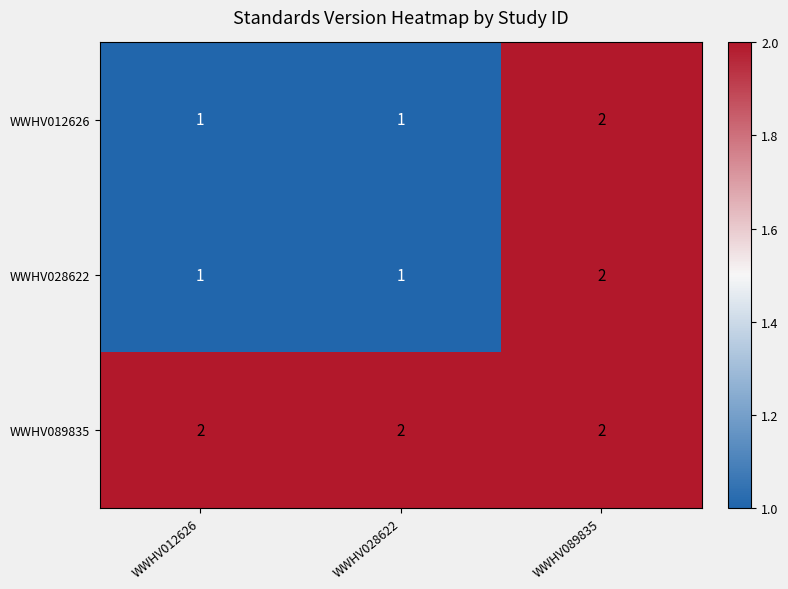

Reading left to right, list all the values displayed in this chart.

WWHV012626: 1	1	2
WWHV028622: 1	1	2
WWHV089835: 2	2	2